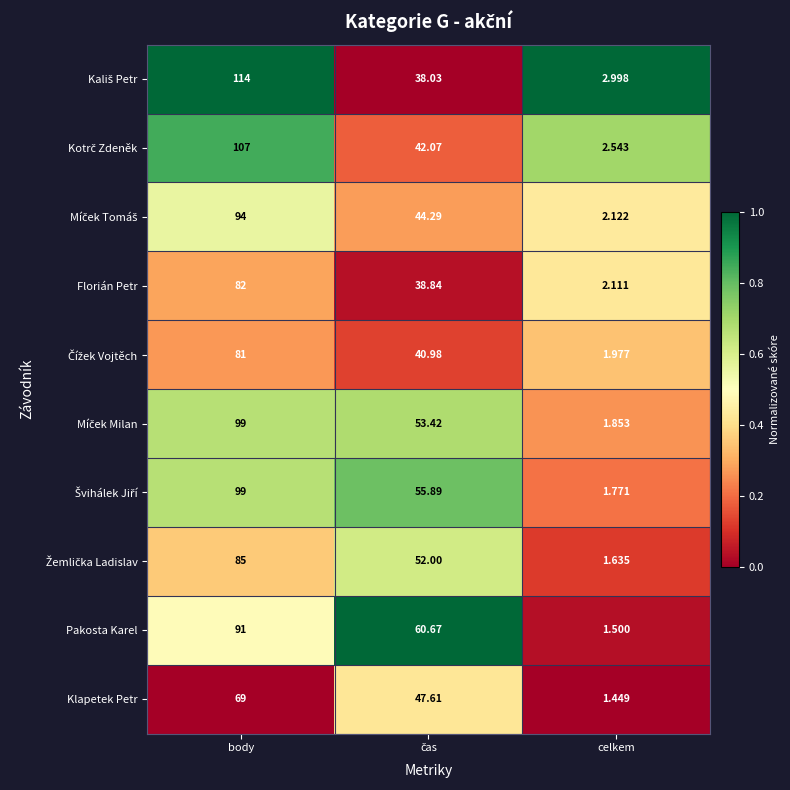

At which category is the sum across all series the highest?

body